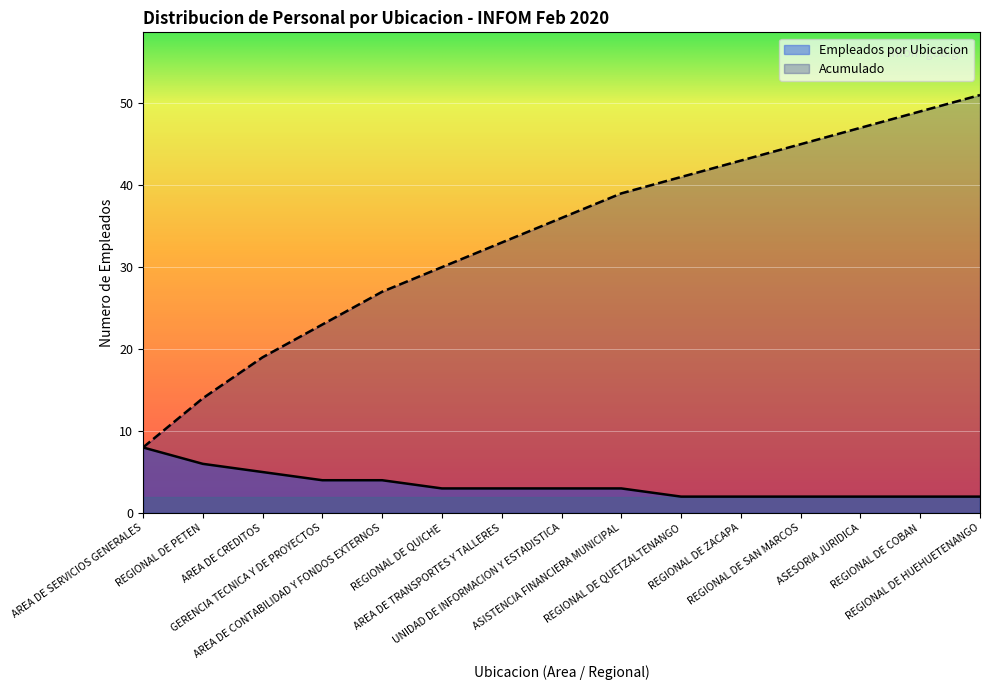

True or false: Empleados por Ubicacion and Acumulado cross at least once.

False